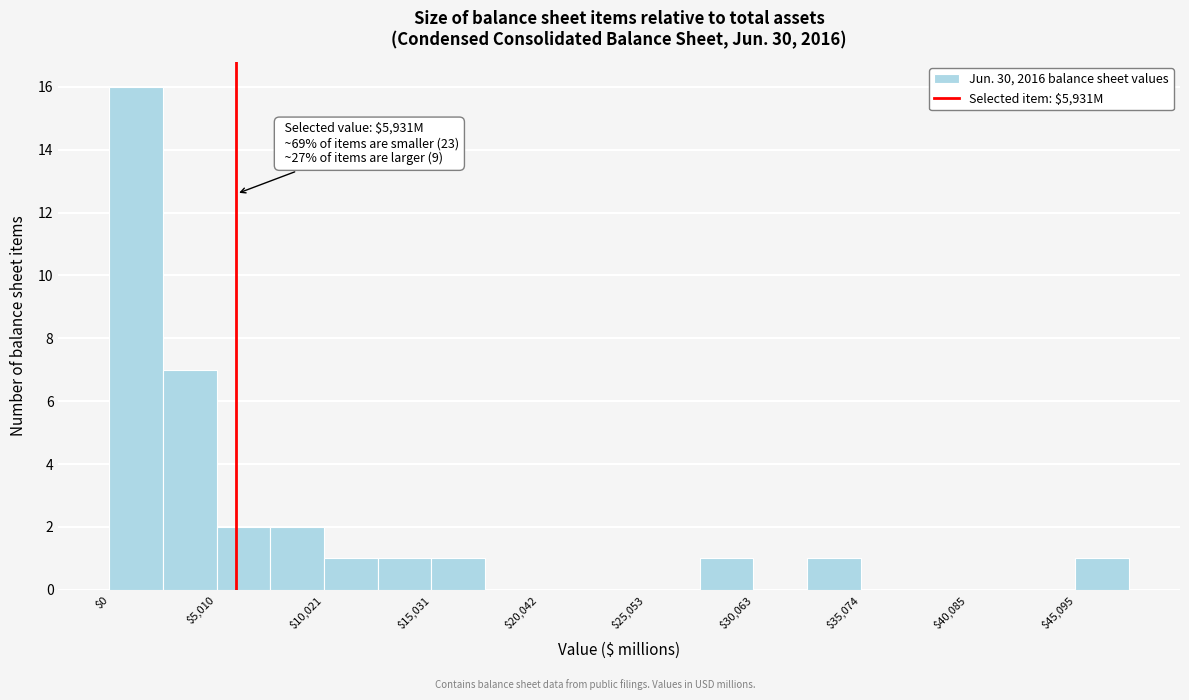

Around what value on the x-axis is the tallest bar? Give the approximate position of its centre, as read against the axis.

1000